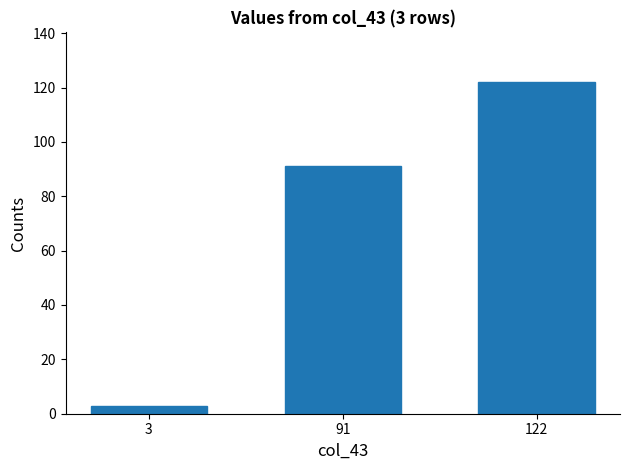

Where is the data nearest to the value 62?

91